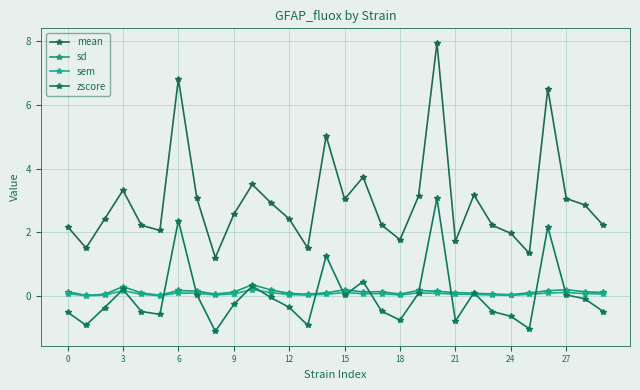

At how many categories does at least one series exceed 6?

3